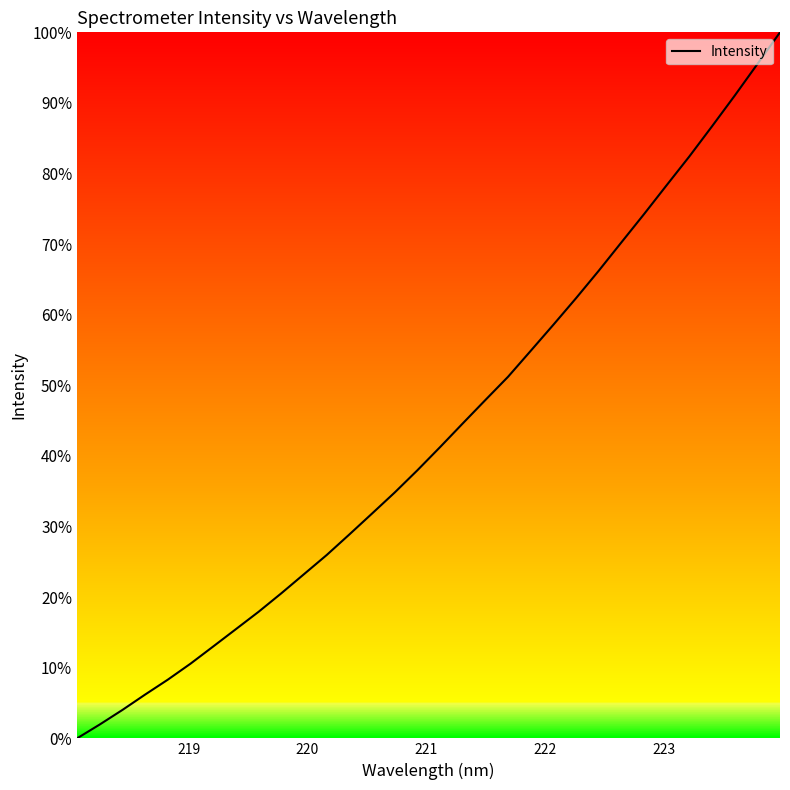

What is the greatest value displayed?

100.0